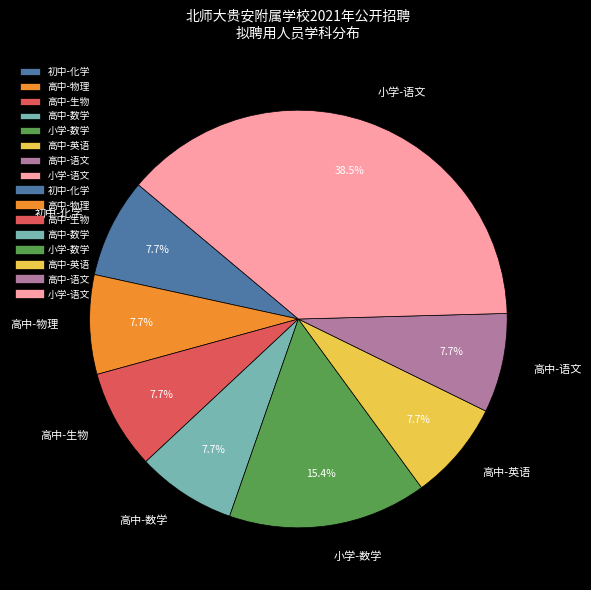

Which slice is the largest?

小学-语文